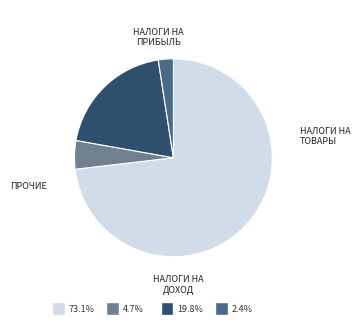

Is there any slice that represents more than half of the pie?

Yes